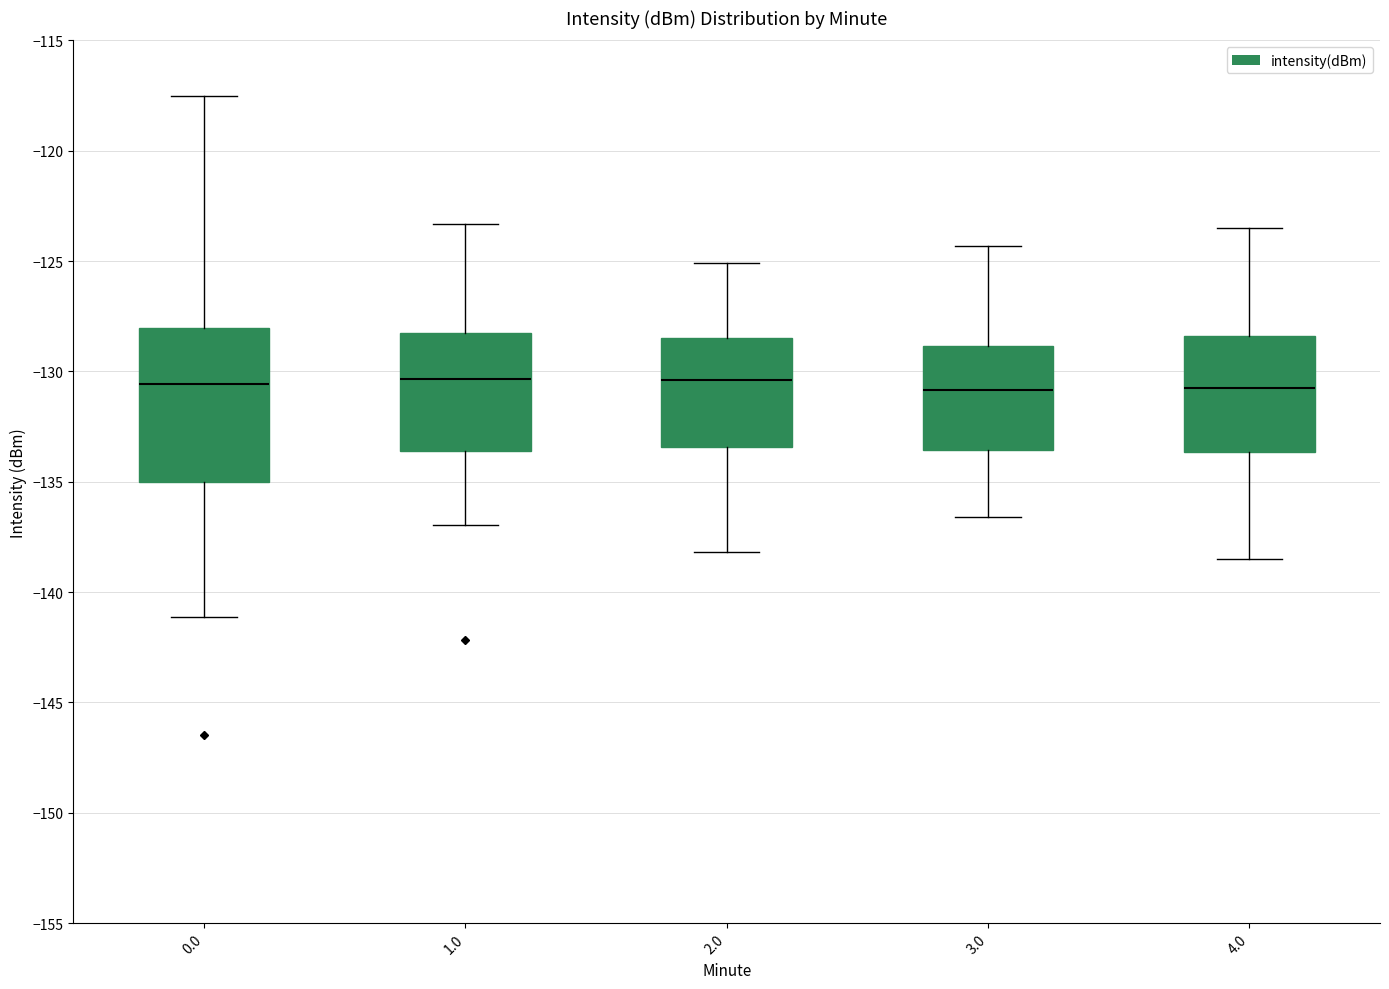

Where does the upper whisker of the box at x = 3.0 end on the y-axis? The values are not printed on the chart, so give them approximately, as read against the axis.

-124.5